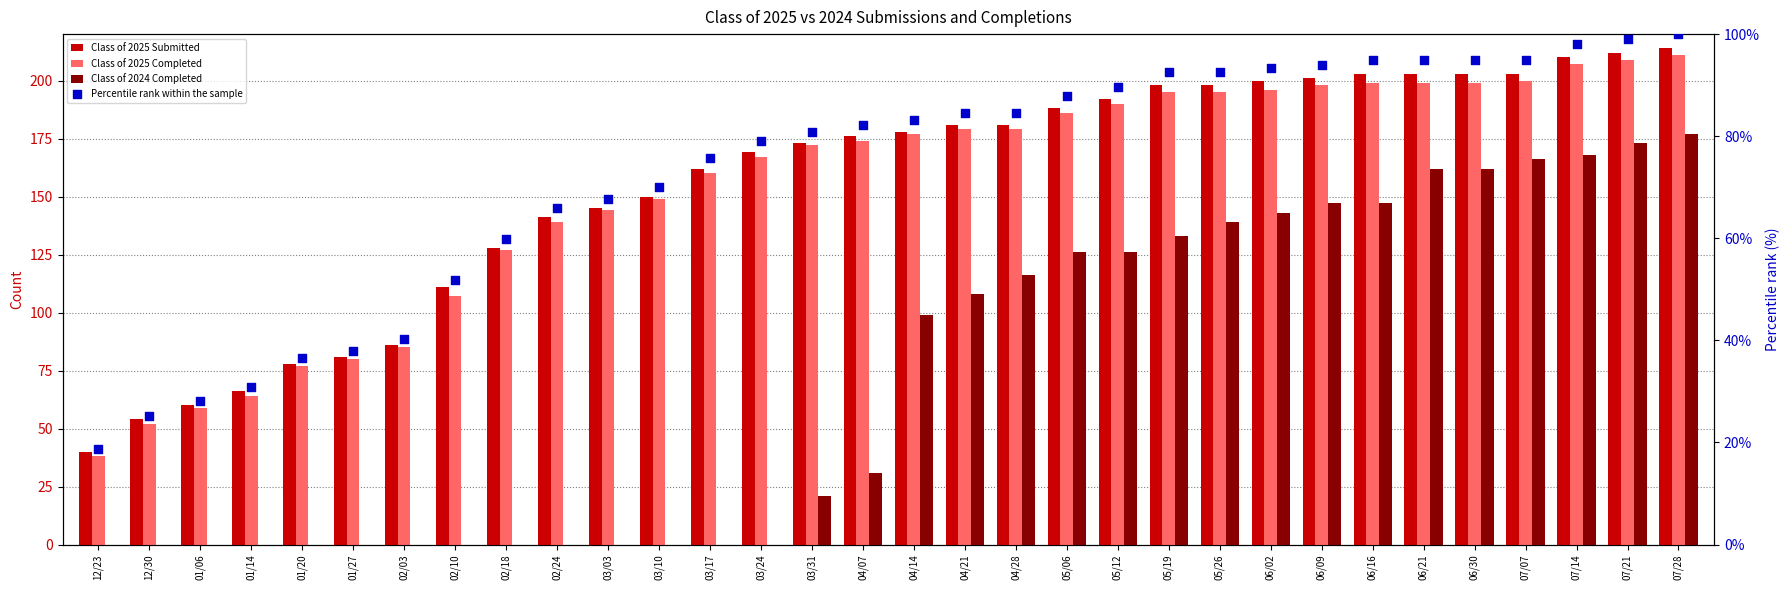

Is the value of Class of 2025 Submitted at 04/21 greater than the value of Class of 2024 Completed at 07/14?

Yes